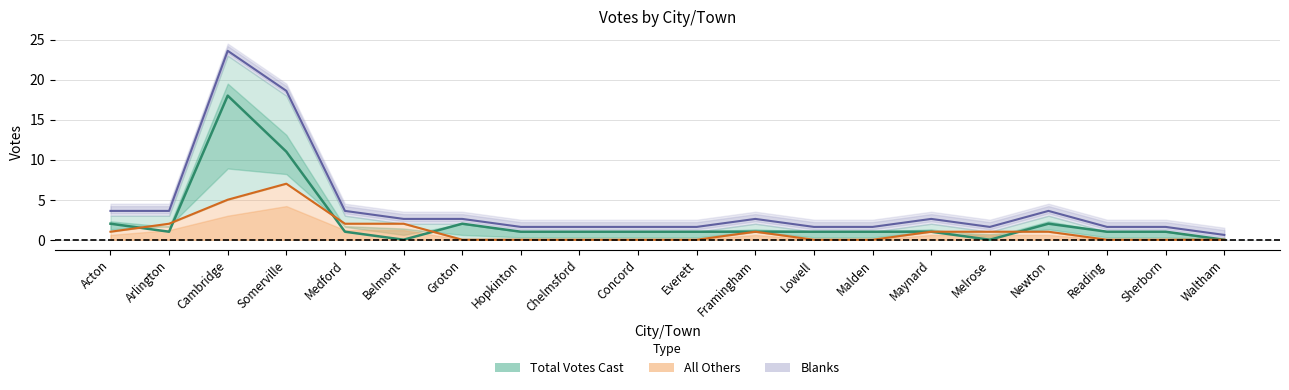

What is the difference between the All Others values at Belmont and Malden?

2.0